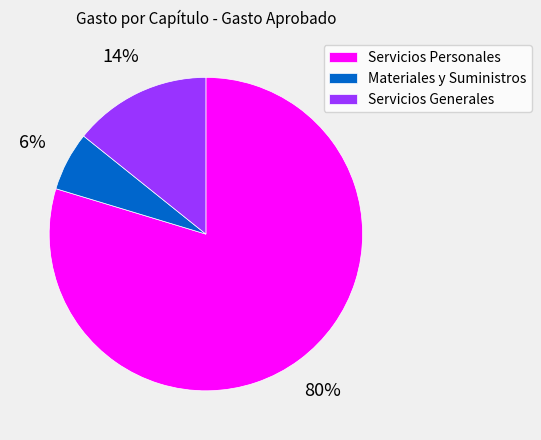

Which slice is the largest?

Servicios Personales